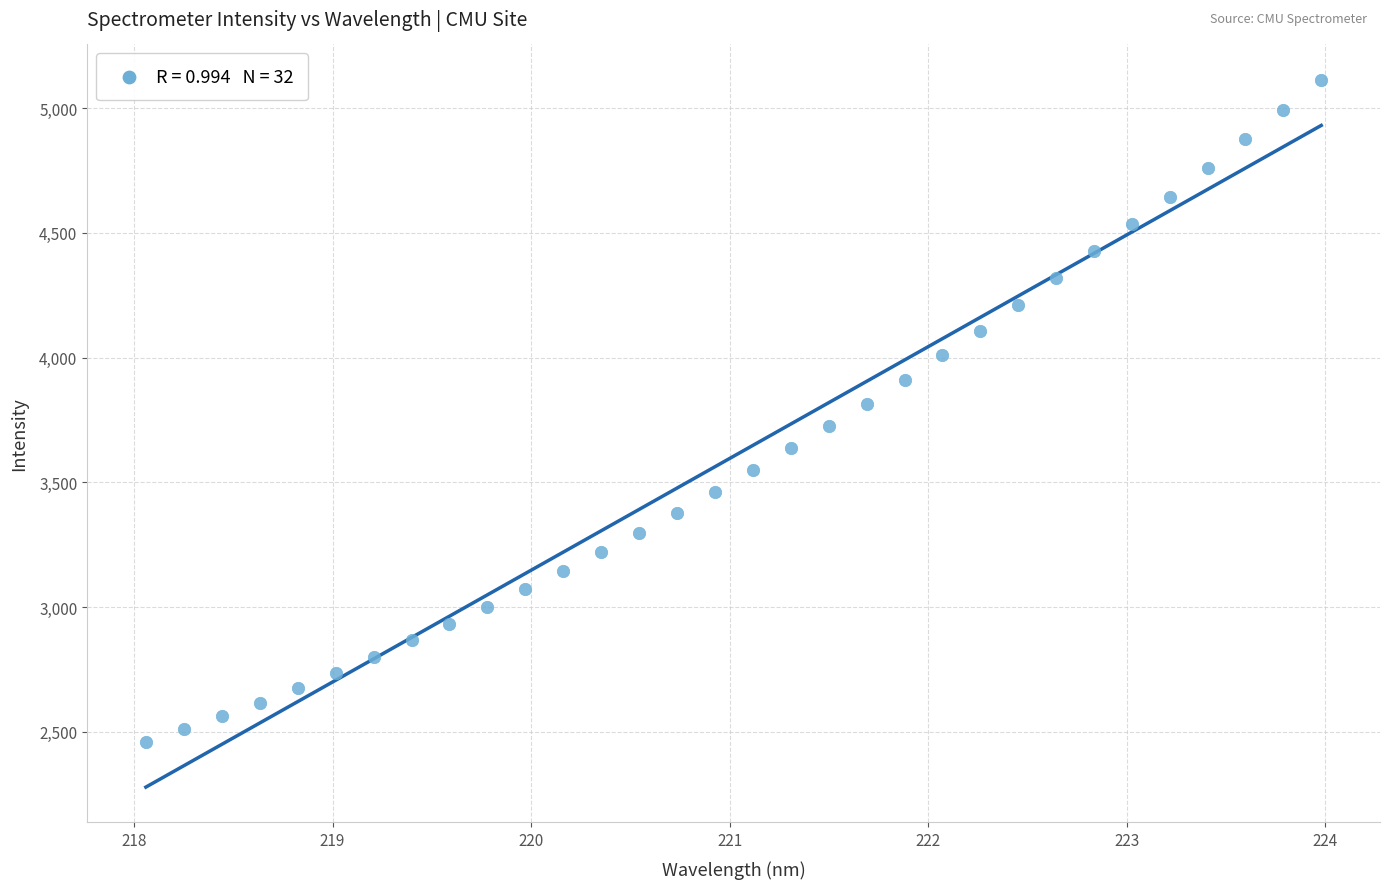

What is the range of Y values (max minus min)?

2654.9